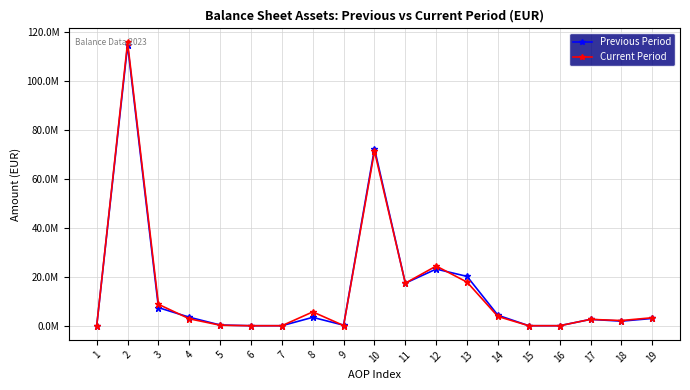

What are all the series names shown in the legend?

Previous Period, Current Period